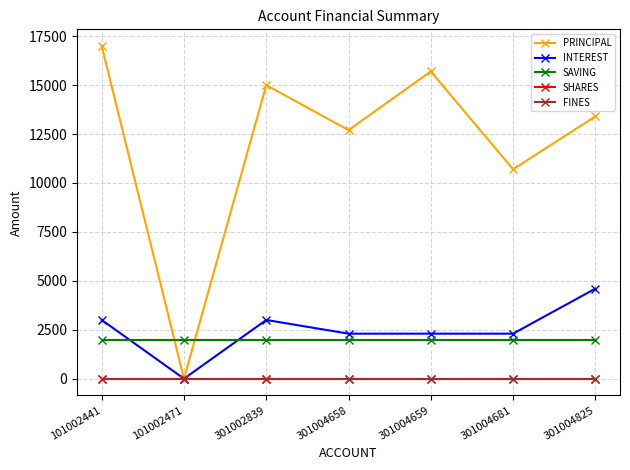

What is the spread (max minus min) of values at 101002441?

17000